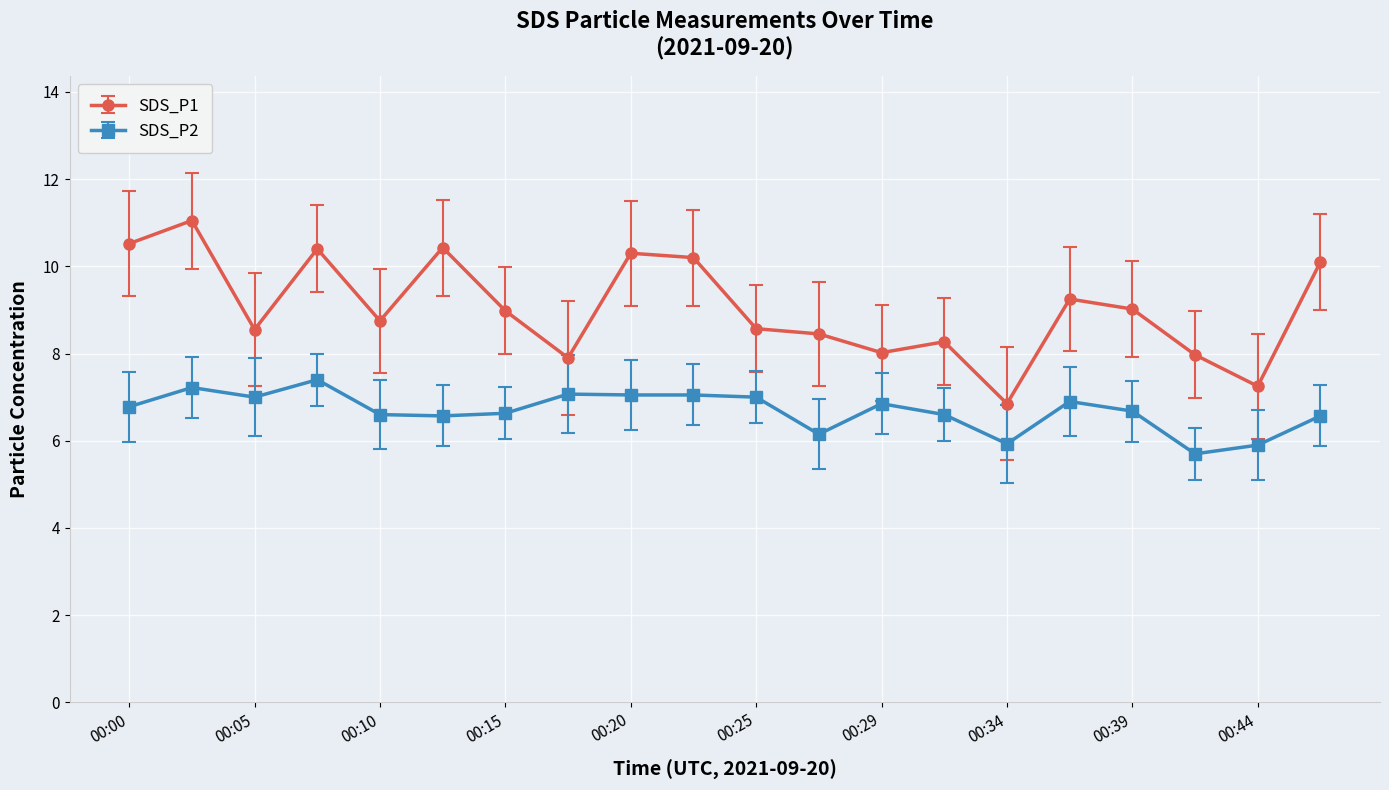

True or false: SDS_P2 has more than 2 points higher than both neighbors.

True